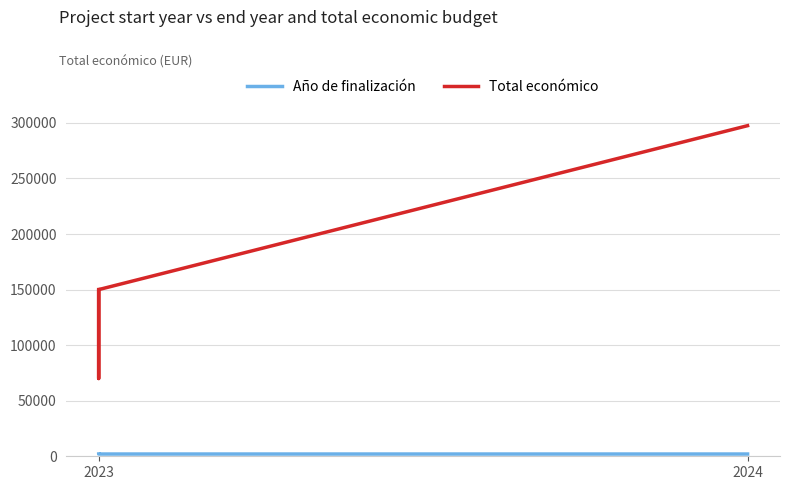

What is the difference between the maximum and minimum values in the Total económico series?

227514